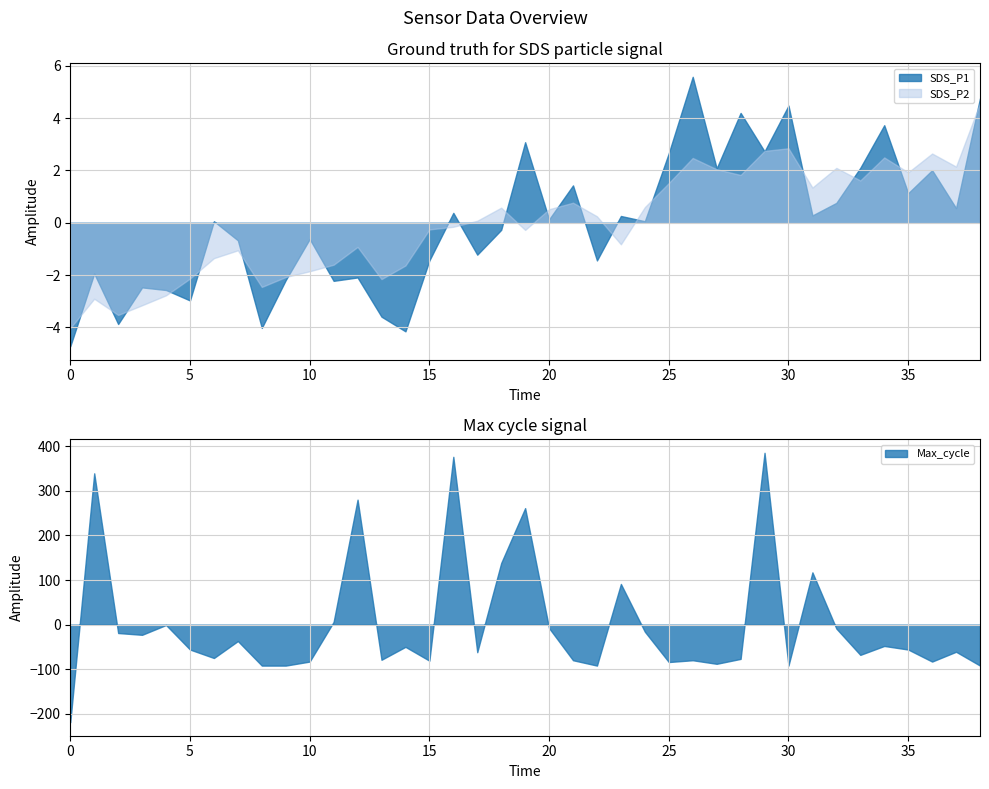

What is the highest value of the Max_cycle series?

385.3